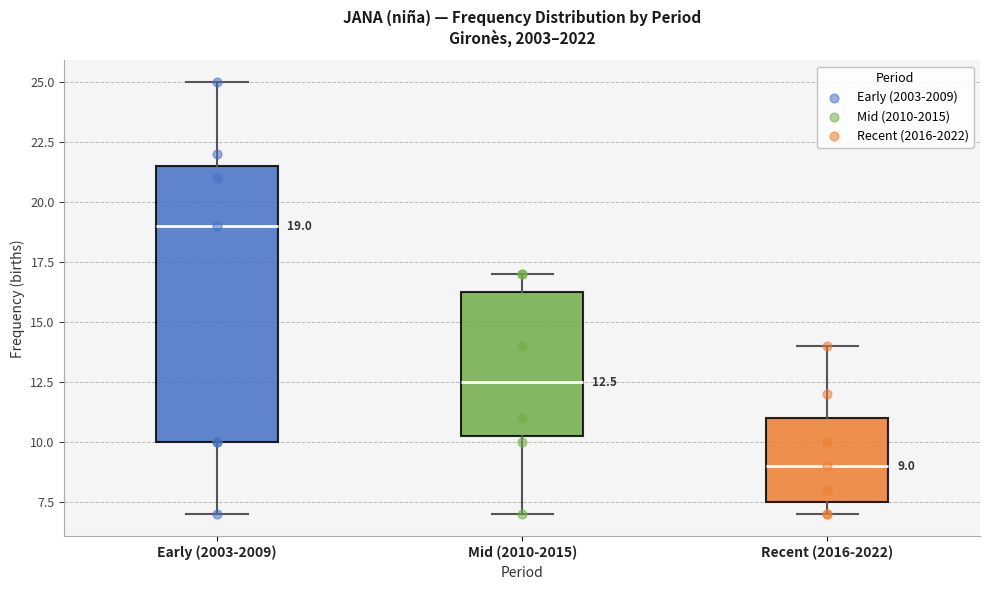

Which box is the tallest, from its lower edge to its upper edge?

Early (2003-2009)